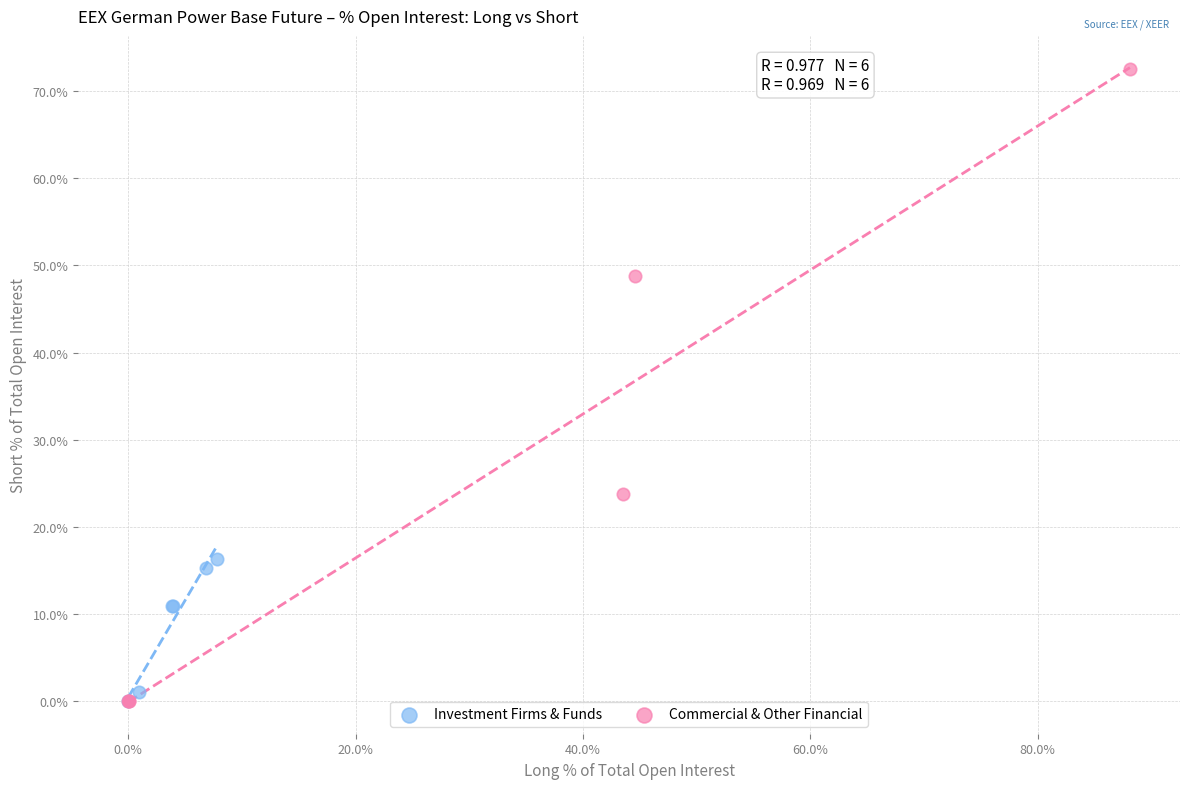

Which series has the largest Y range (max minus min)?

Commercial & Other Financial